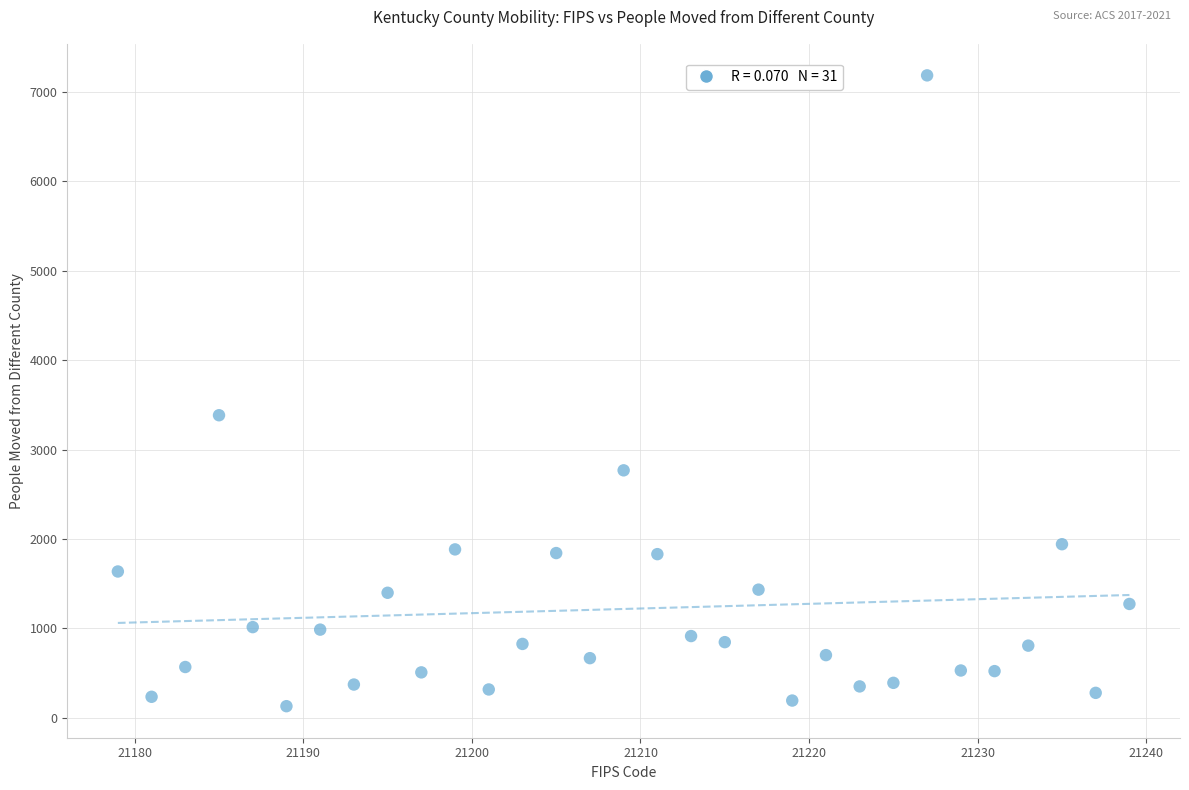

What is the range of Y values (max minus min)?

7053